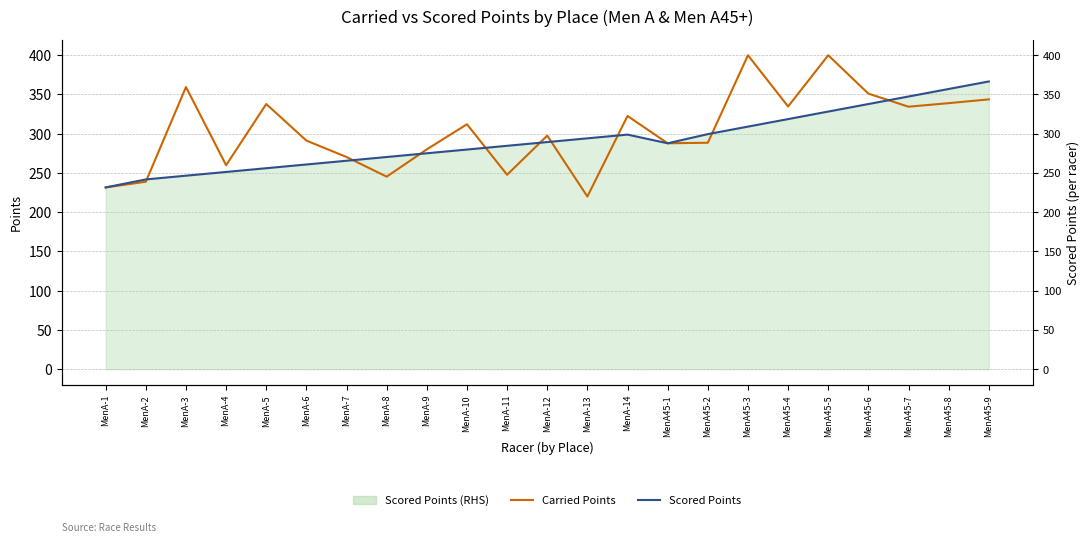

Rank the categories by Scored Points value from highest to lowest.

MenA45-9, MenA45-8, MenA45-7, MenA45-6, MenA45-5, MenA45-4, MenA45-3, MenA45-2, MenA-14, MenA-13, MenA-12, MenA45-1, MenA-11, MenA-10, MenA-9, MenA-8, MenA-7, MenA-6, MenA-5, MenA-4, MenA-3, MenA-2, MenA-1